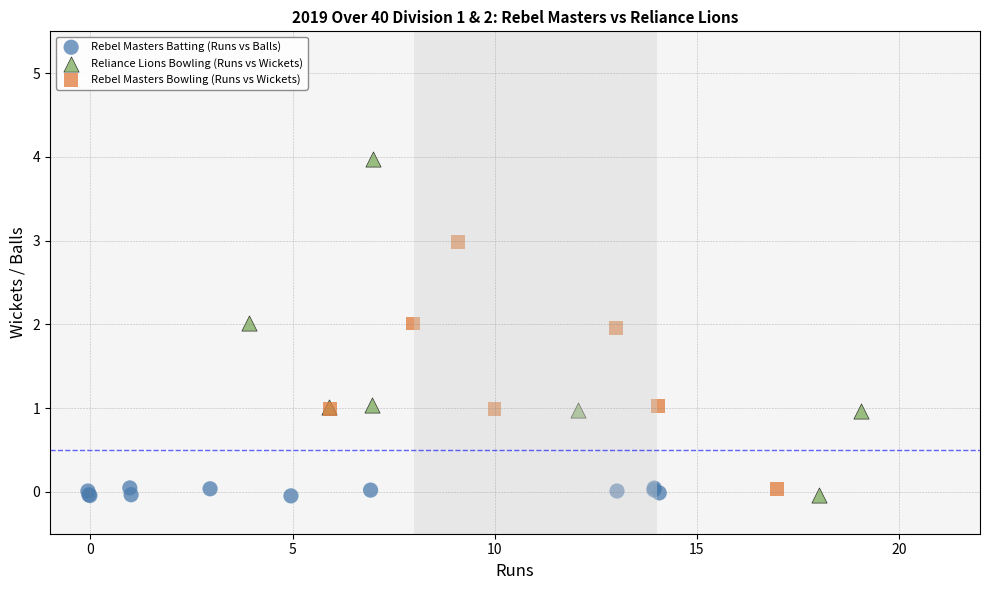

Which series contains the highest Y value?

Reliance Lions Bowling (Runs vs Wickets)